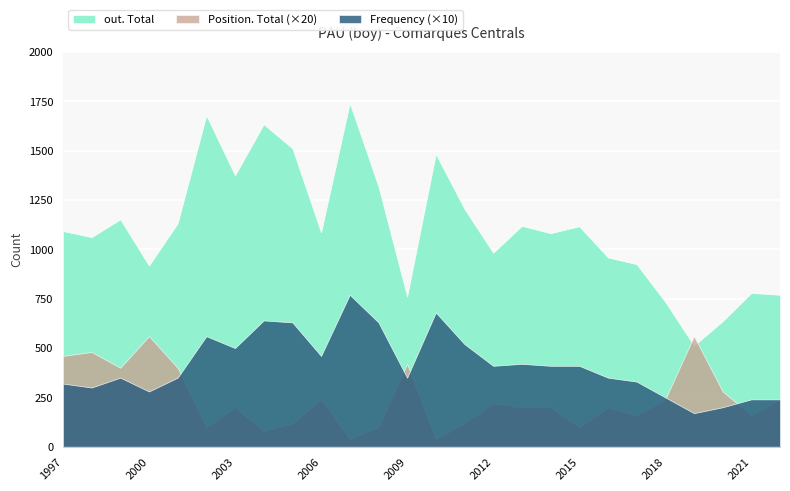

Which series has the largest total across all categories?

out. Total